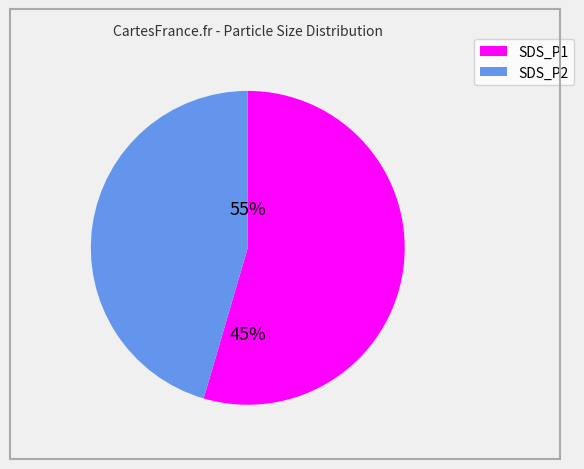

Is it true that SDS_P1 is 45% of the pie?

False